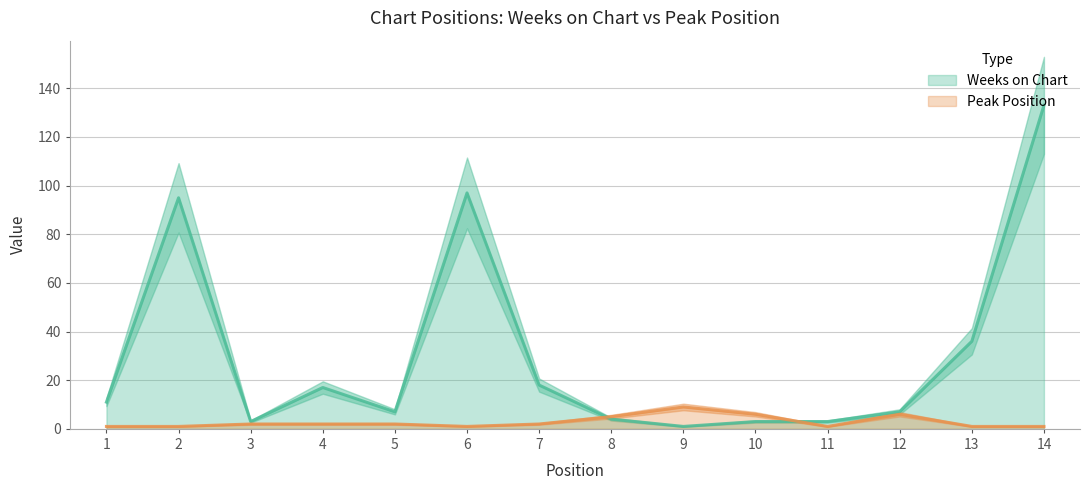

True or false: Peak Position has more than 1 interior local peaks.

True